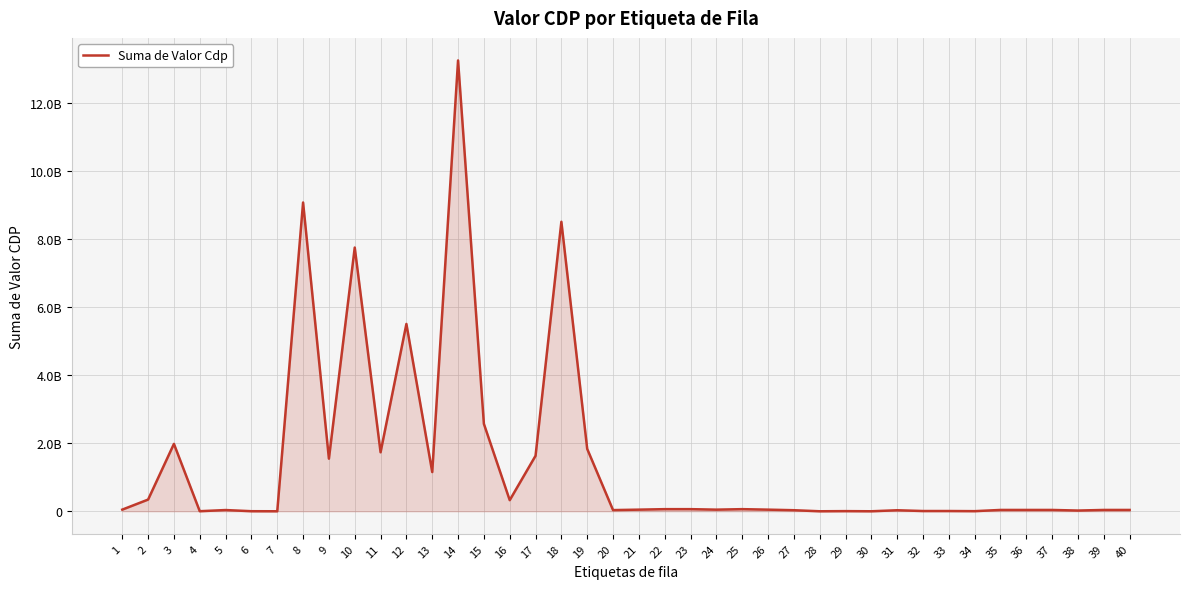

Does the chart display data point markers on the line(s)?

No